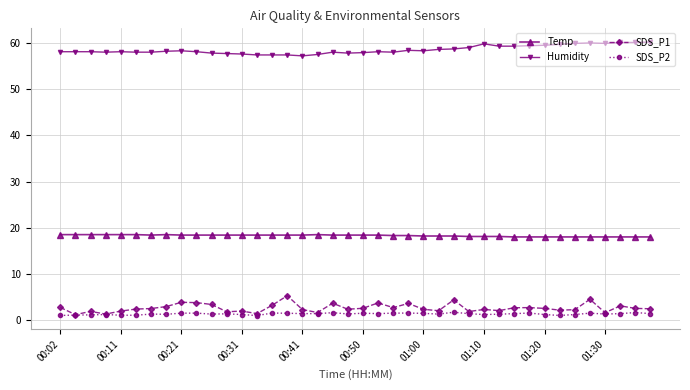

True or false: Humidity has more than 0 interior local peaks.

True